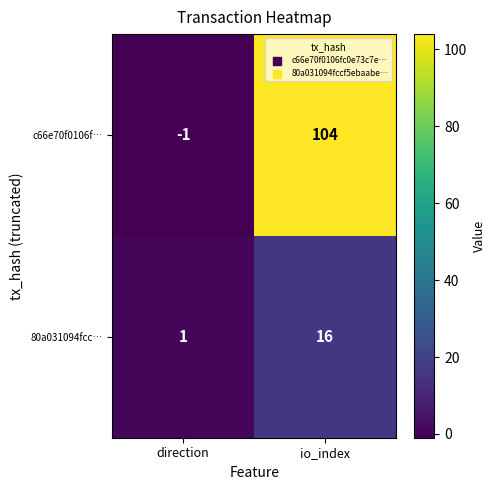

Between direction and io_index, which series saw the biggest shift?

c66e70f0106f…